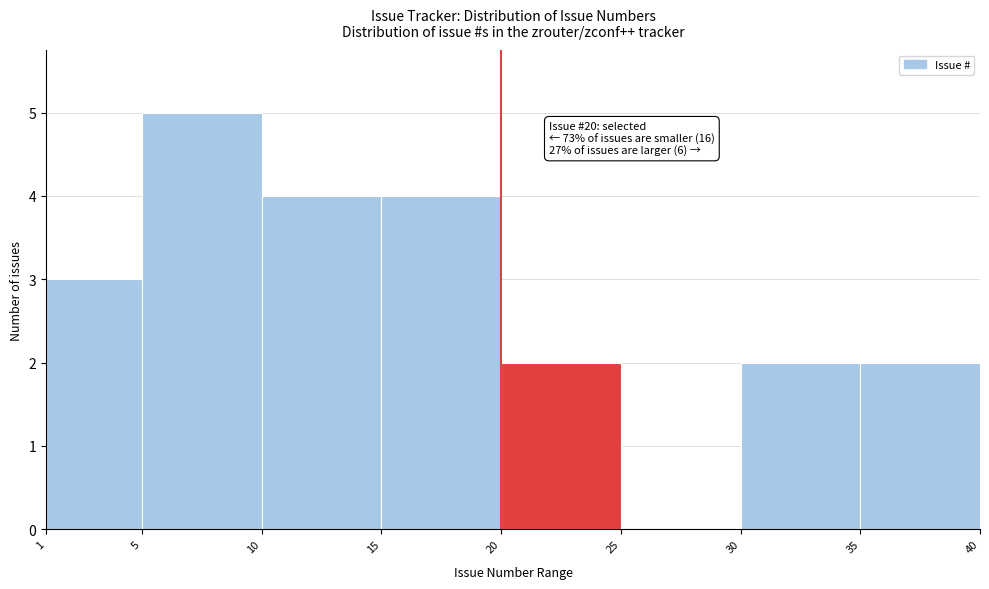

Which range on the x-axis has the tallest bar?

5 to 10